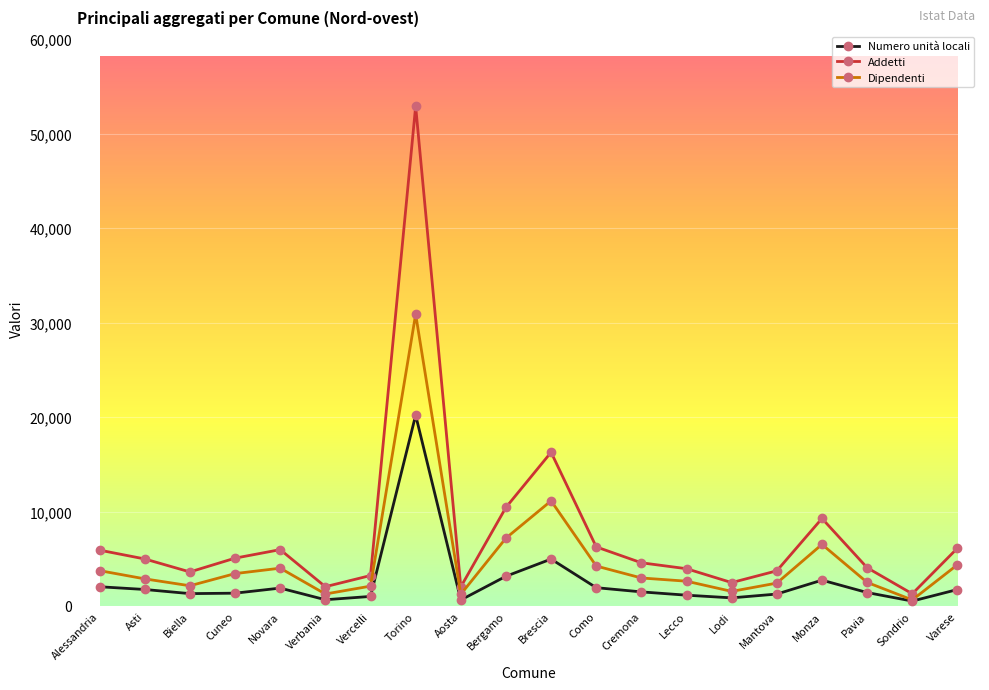

At which label is Addetti closest to 27095?

Brescia